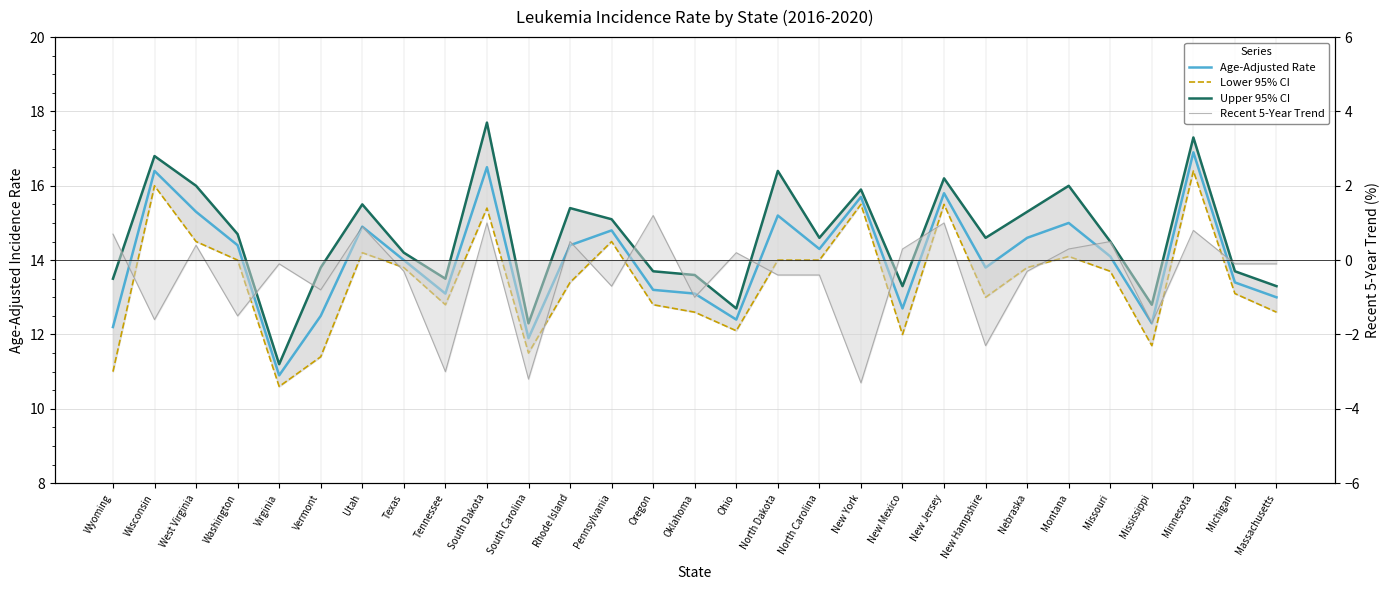

What is the label of the 3rd point from the left?

West Virginia